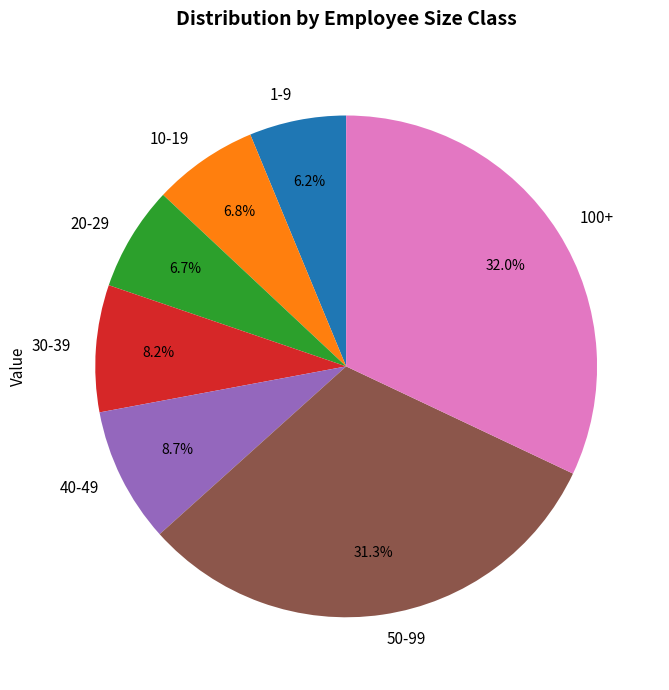

What is the total percentage of 30-39 and 100+?

40.2%